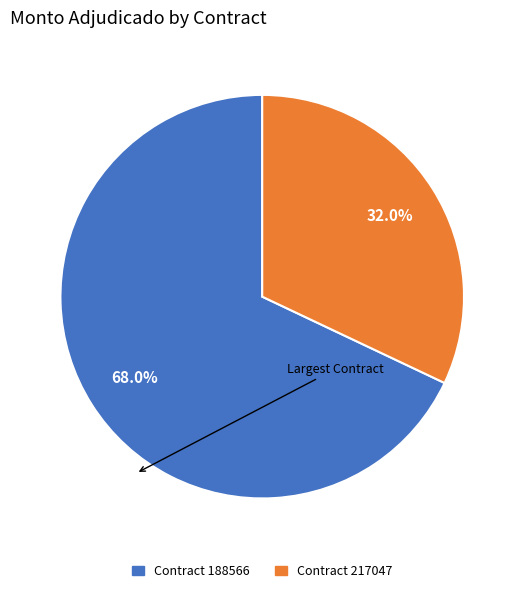

How many segments does this pie chart have?

2